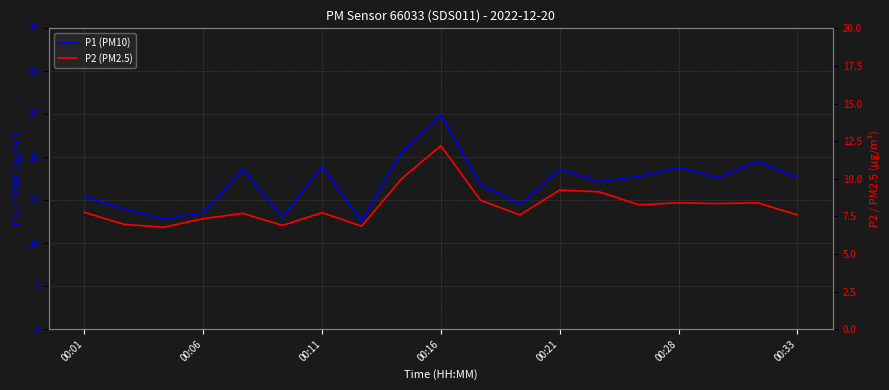

Which series has the largest range (max minus min)?

P1 (PM10)